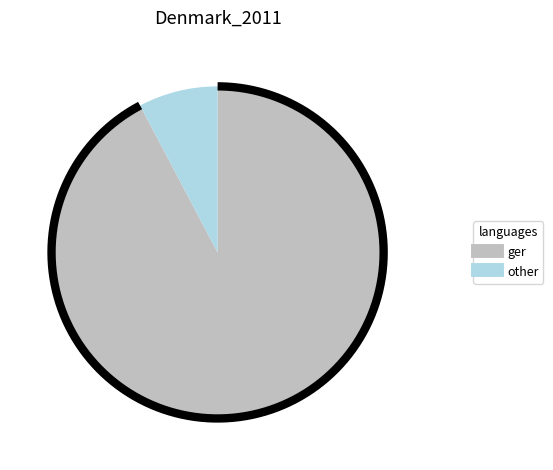

What percentage is the 610 slice, to the nearest percent?

8%